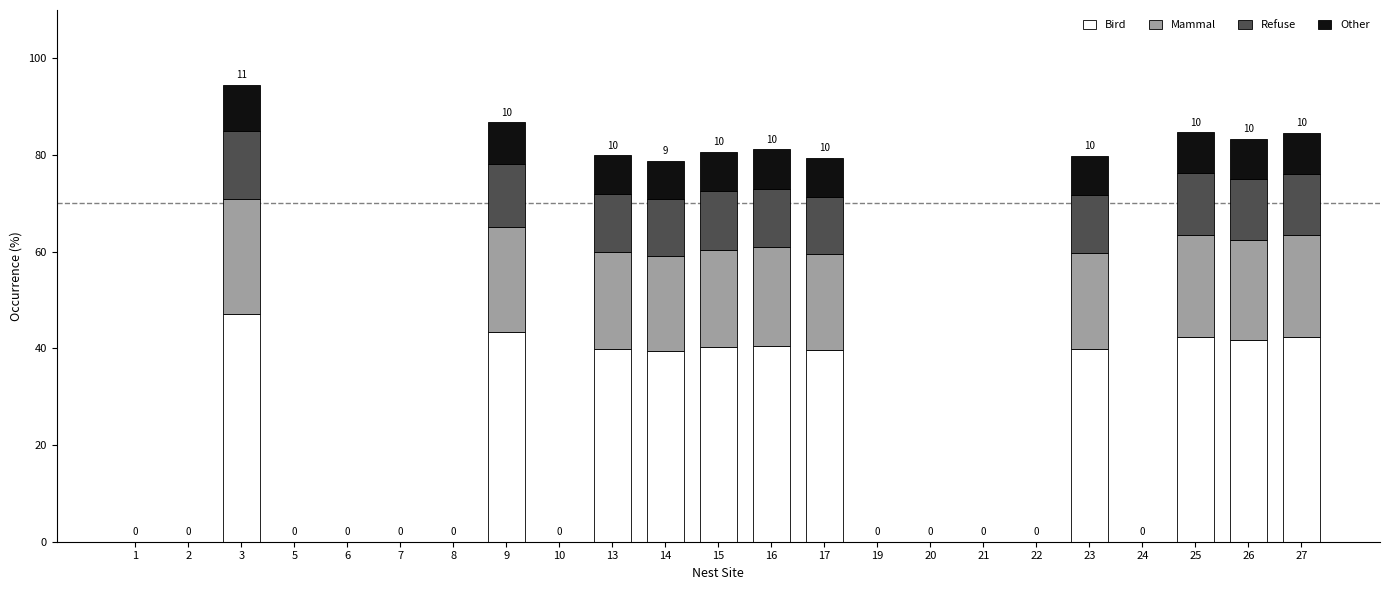

True or false: Bird has a value of 39.4 at 14.

True